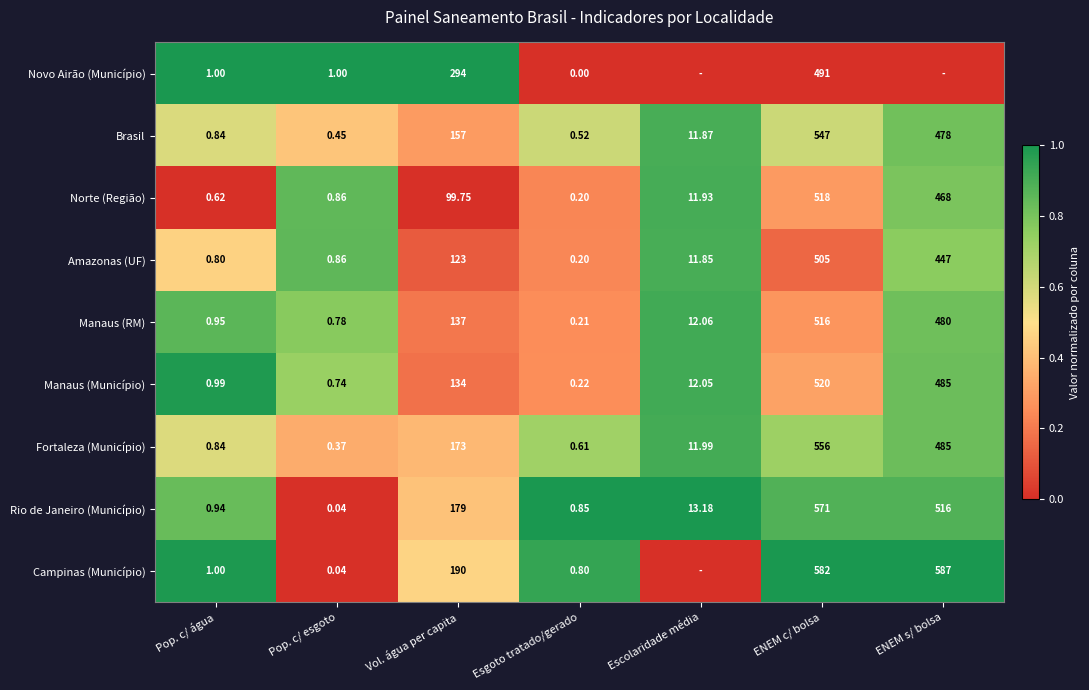

Where does the Fortaleza (Município) series first go above 11?

Vol. água per capita